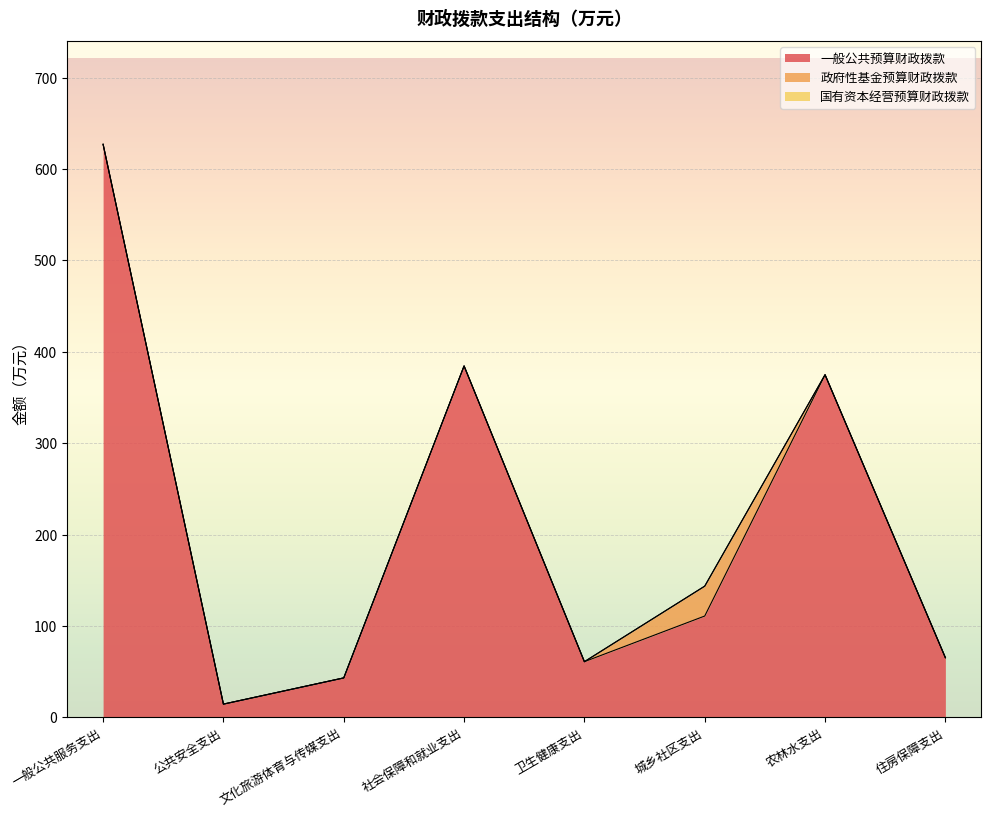

List the labels in order of 政府性基金预算财政拨款 value, smallest first.

一般公共服务支出, 公共安全支出, 文化旅游体育与传媒支出, 社会保障和就业支出, 卫生健康支出, 农林水支出, 住房保障支出, 城乡社区支出